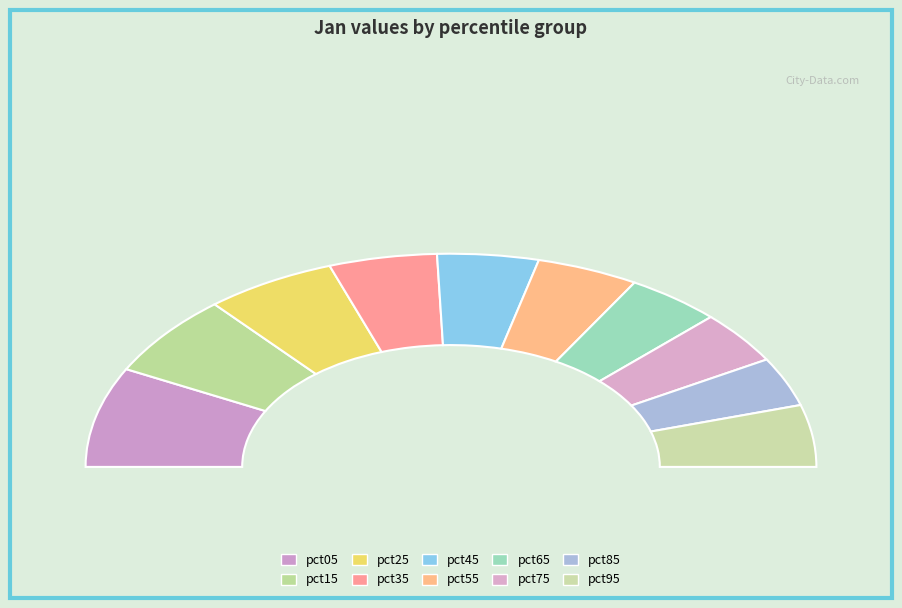

What portion of the pie excludes pct05?

84.8%